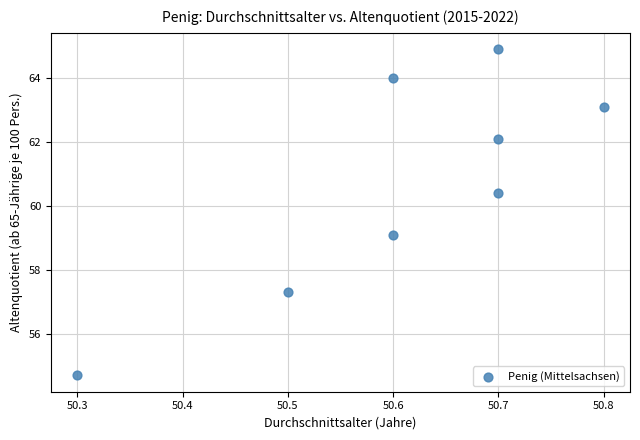

What is the average X value?

50.6